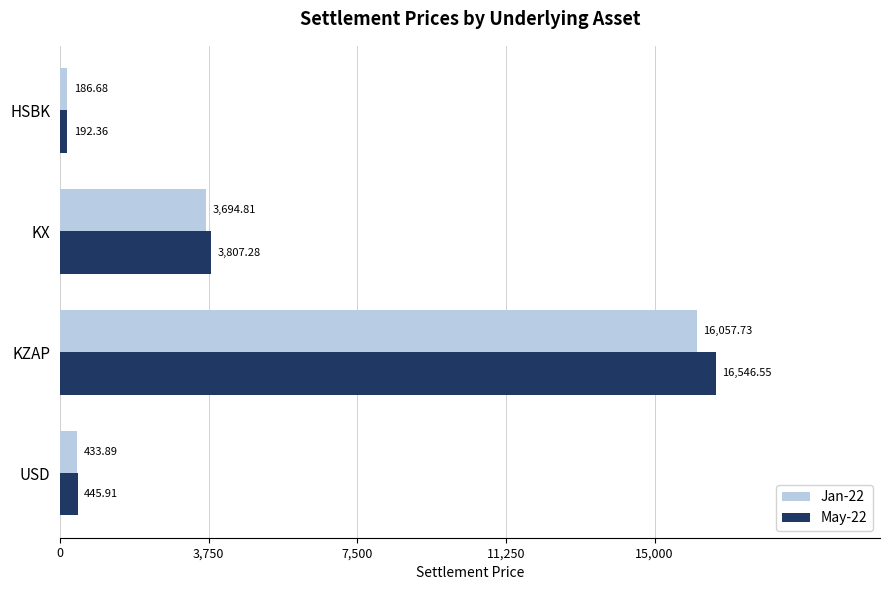

How many series are shown in this chart?

2